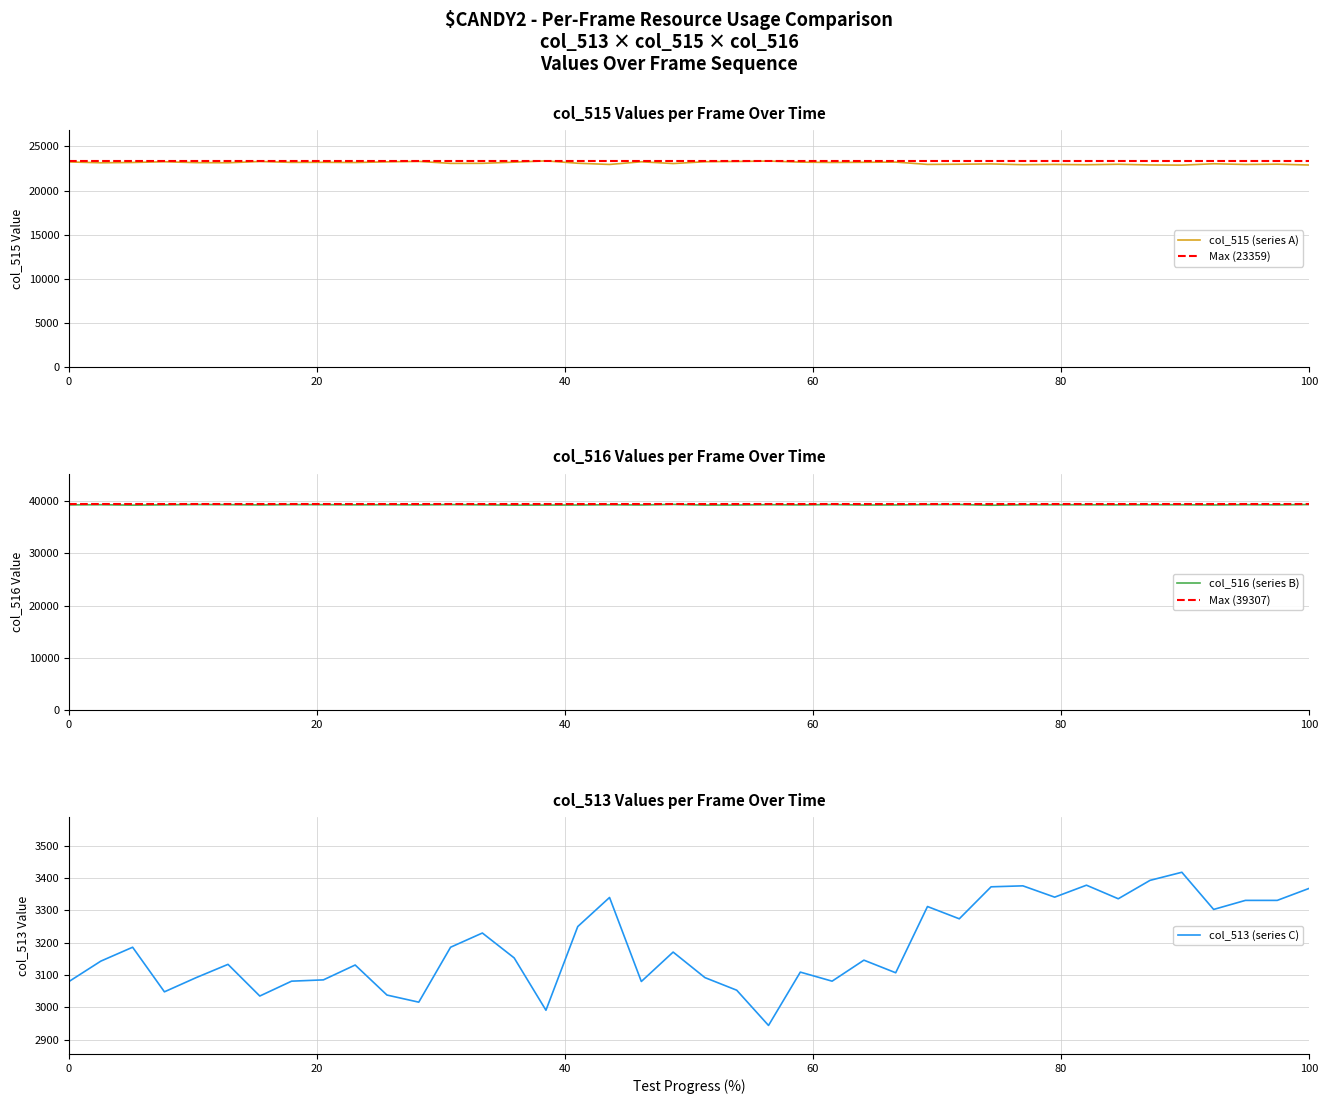

What is the minimum value for col_515 (series A)?

22876